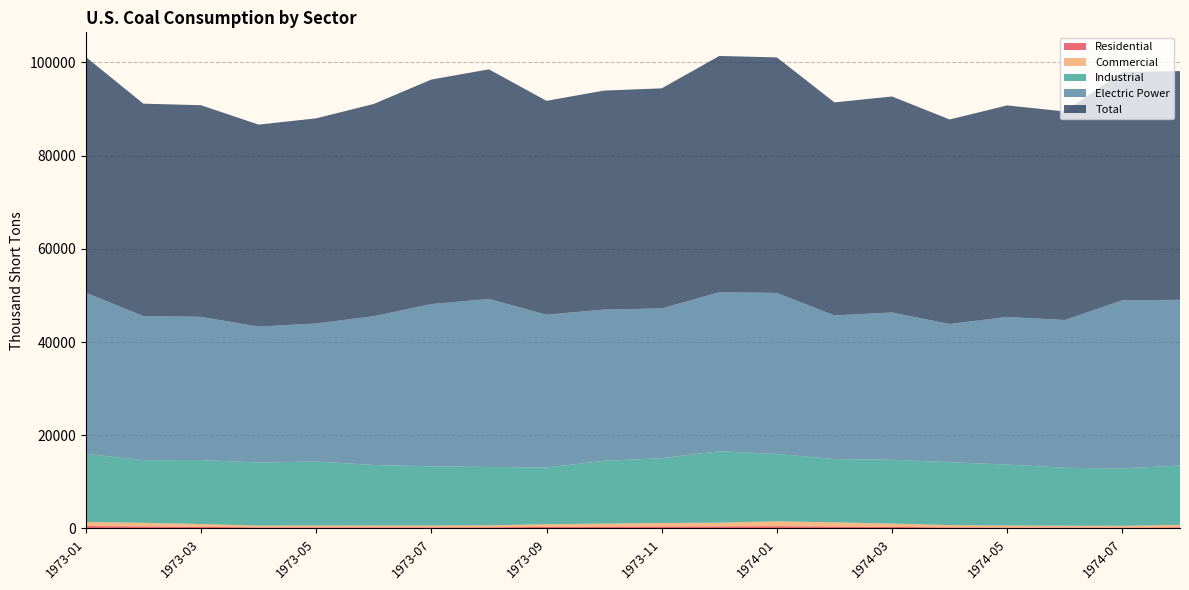

Reading left to right, what are all the values shown in this chart?

Residential: 521.0	446.2	350.4	229.4	232.7	233.5	230.5	249.0	335.6	391.1	432.9	461.0	490.9	418.9	335.7	232.0	200.0	191.0	177.6	250.9
Commercial: 887.0	759.8	596.6	390.6	396.3	397.5	392.5	424.0	571.4	665.9	737.1	785.0	1043.1	890.1	713.3	493.0	425.0	406.0	377.4	533.1
Industrial: 14614.0	13462.0	13729.0	13523.0	13725.0	12995.0	12704.0	12523.0	12163.0	13466.0	13899.0	15336.0	14448.0	13580.0	13692.0	13493.0	13075.0	12431.0	12317.0	12737.0
Electric Power: 34556.6	30896.8	30725.0	29170.5	29628.8	31901.7	34820.6	36045.3	32792.7	32443.2	32133.0	34097.6	34546.9	30815.4	31593.7	29647.4	31676.4	31700.0	36088.6	35531.1
Total: 50578.6	45564.8	45403.0	43326.5	43999.8	45542.7	48160.6	49255.3	45874.7	46978.2	47213.0	50686.6	50528.9	45704.4	46337.7	43875.4	45384.4	44734.0	48967.6	49061.1